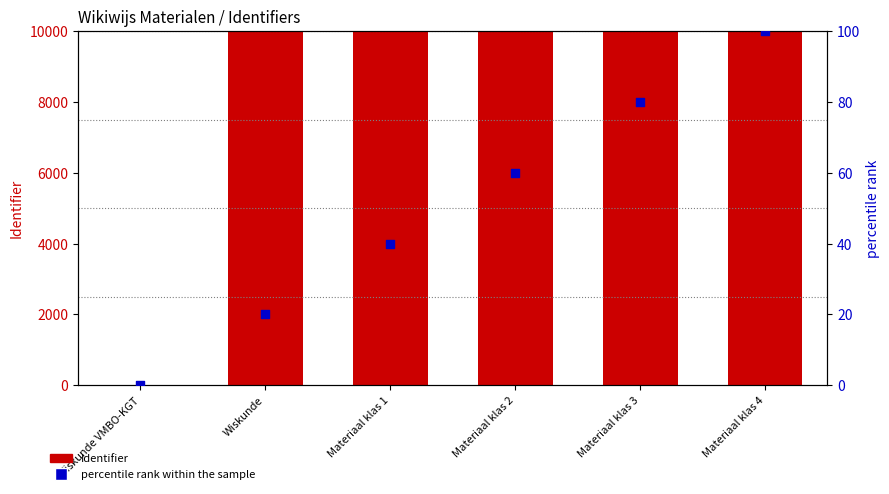

Which series has the widest spread of Y values?

Identifier